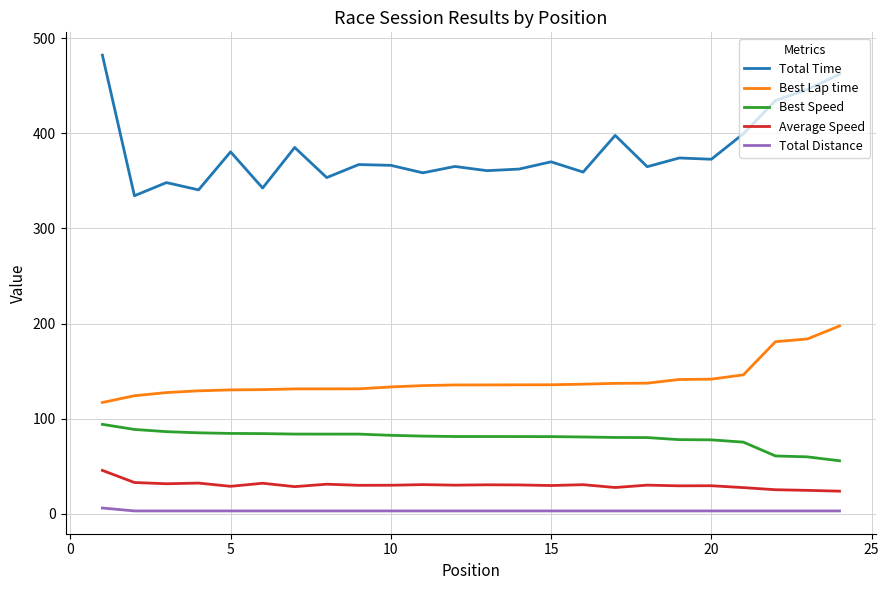

Which series has the largest total across all categories?

Total Time